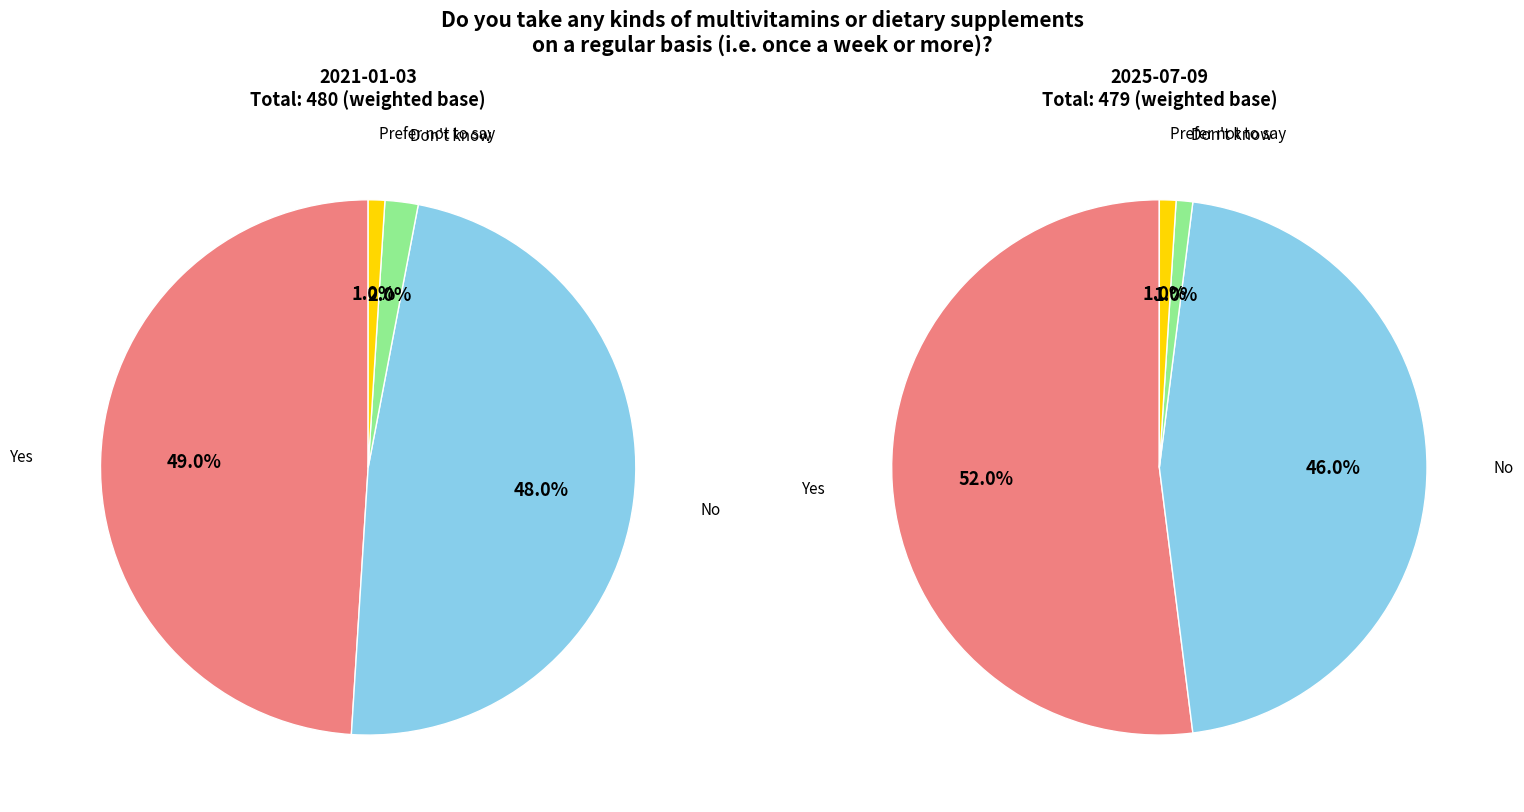

To the nearest percent, what is the difference between the largest and smallest slice percentages?

48%